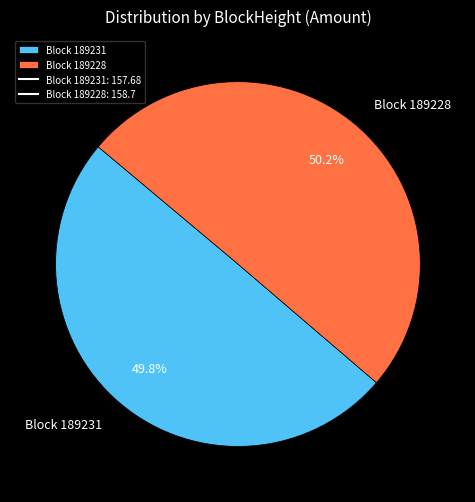

Does any single category account for the majority?

Yes